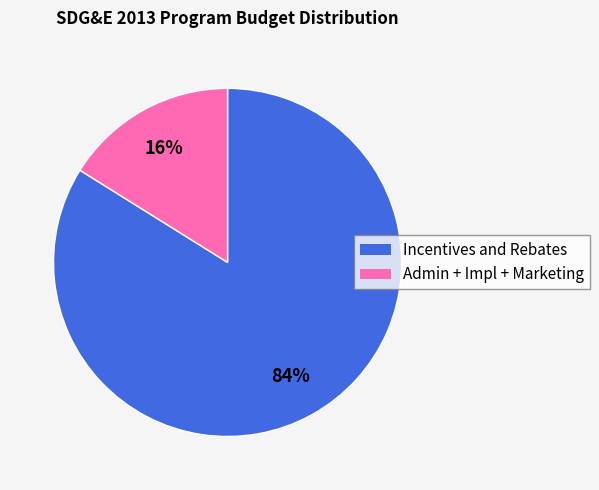

To the nearest percent, what is the difference between the largest and smallest slice percentages?

68%